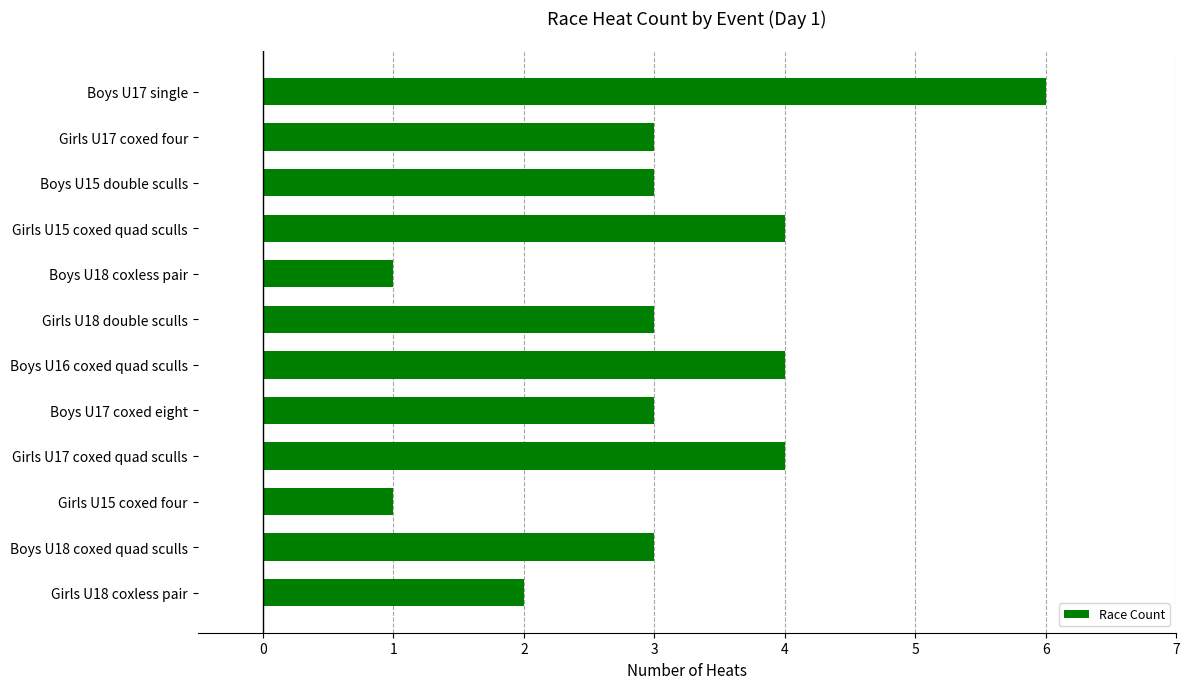

What is the greatest value displayed?

6